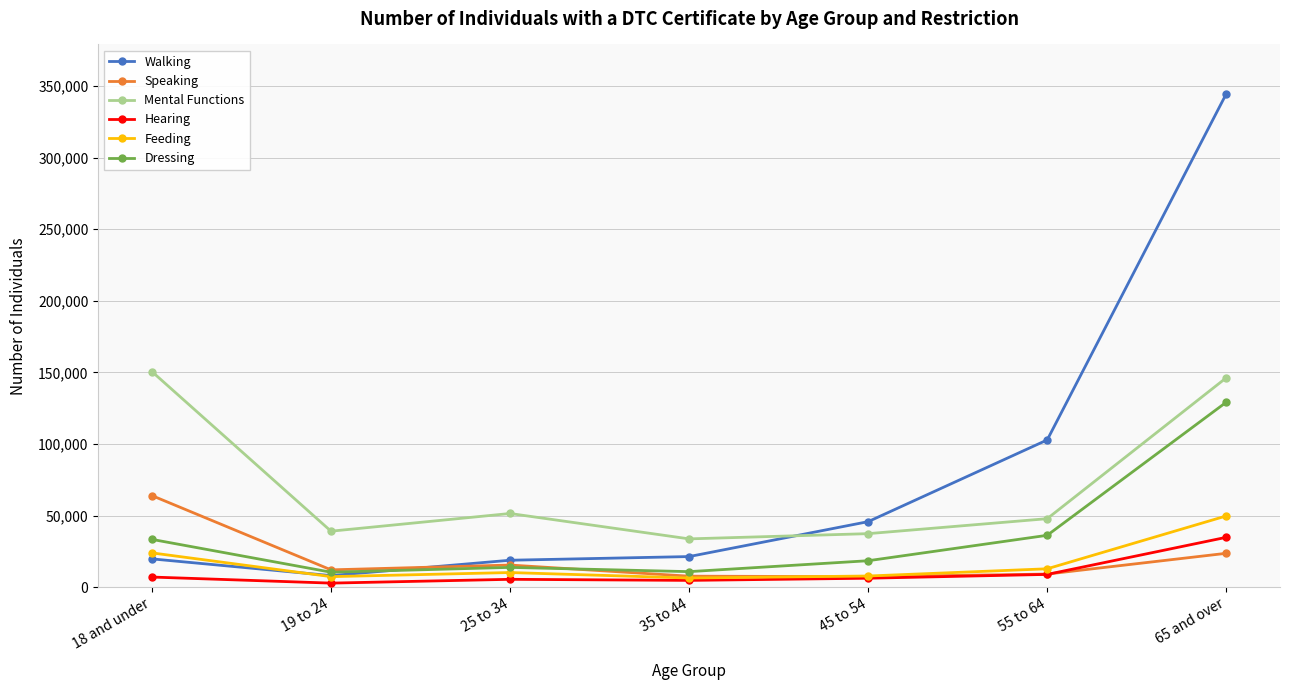

What is the minimum value shown in the chart?

2960